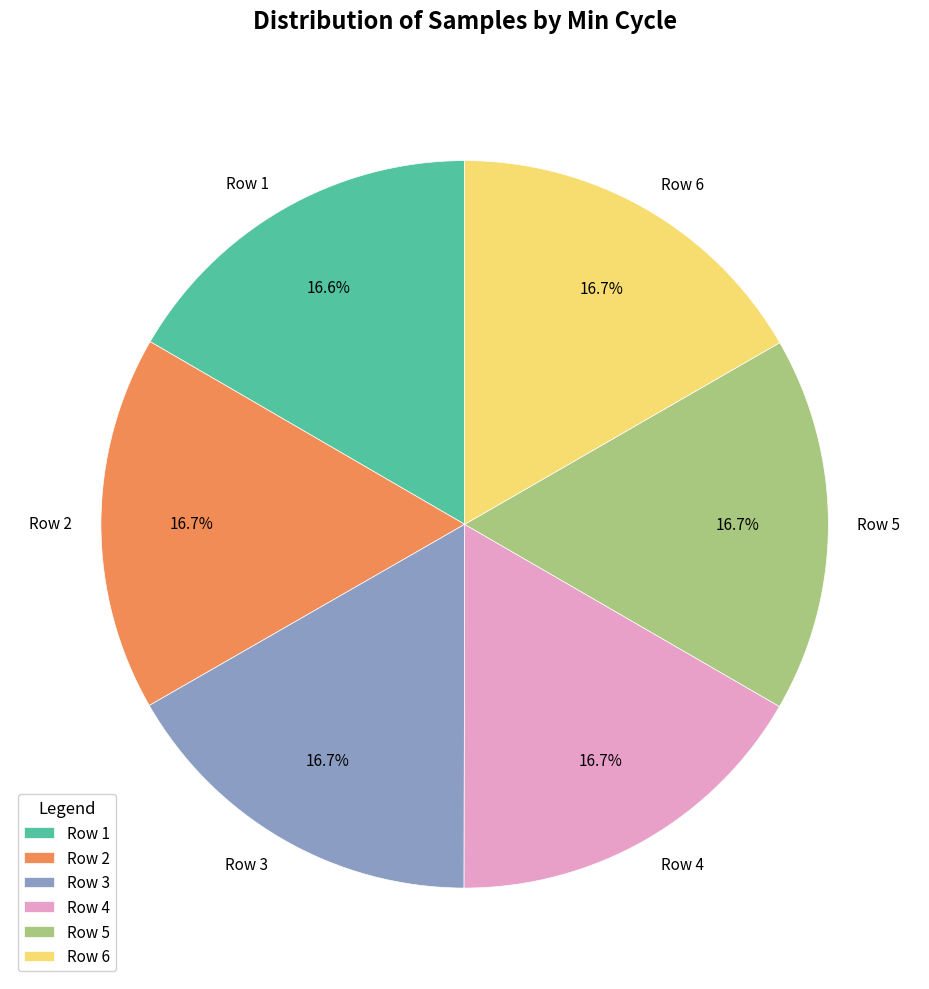

Does Row 3 account for over 50% of the chart?

No